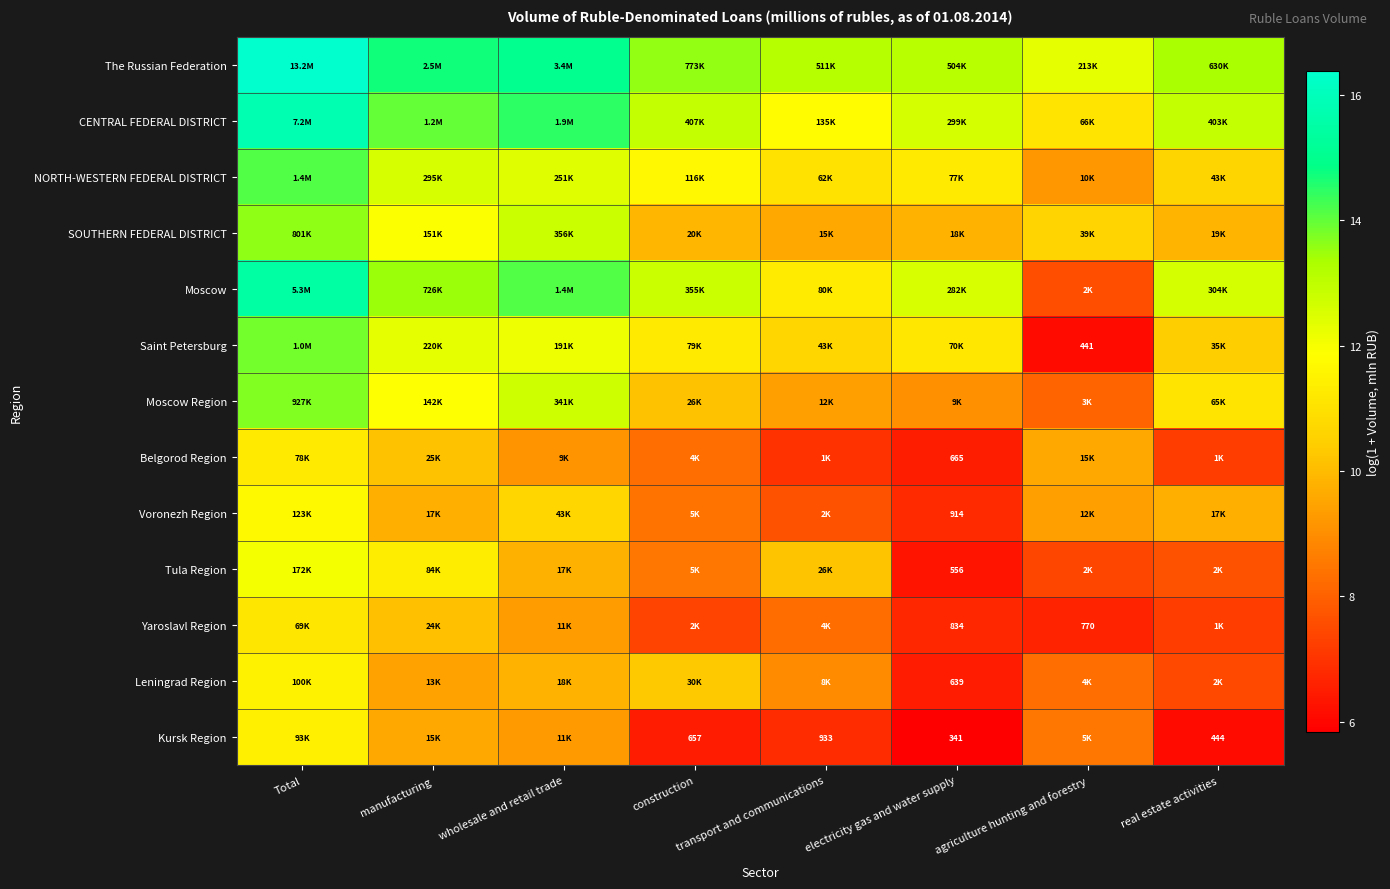

What is the lowest value of the Leningrad Region series?

6.5